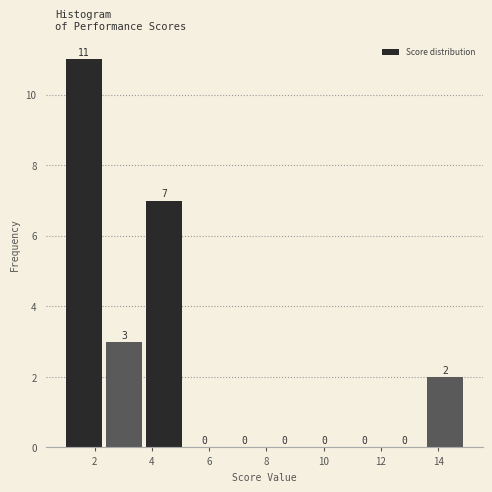

Which range on the x-axis has the tallest bar?

1.0 to 2.4